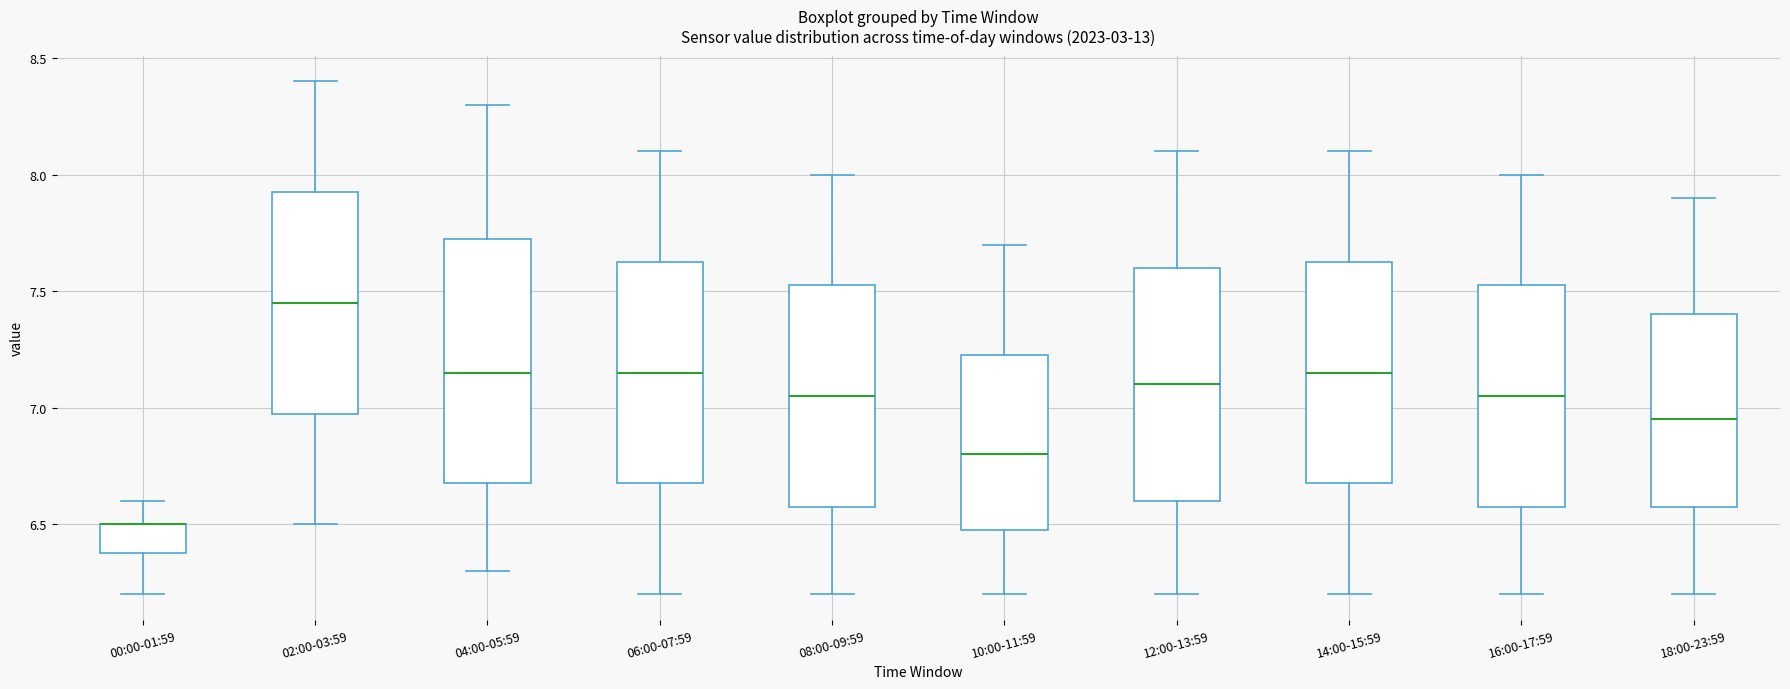

Reading left to right, transcribe this box plot: for each box, give where its median line is, the range the box spans, and where its two whiskers end, as read against the y-axis. The values are not printed on the chart, so give them approximately, as read against the axis.

00:00-01:59: median 6.50 (drawn on the box's upper edge), box 6.40 to 6.50, whiskers 6.20 to 6.60
02:00-03:59: median 7.45, box 7.00 to 7.95, whiskers 6.50 to 8.40
04:00-05:59: median 7.15, box 6.70 to 7.75, whiskers 6.30 to 8.30
06:00-07:59: median 7.15, box 6.70 to 7.65, whiskers 6.20 to 8.10
08:00-09:59: median 7.05, box 6.60 to 7.55, whiskers 6.20 to 8.00
10:00-11:59: median 6.80, box 6.50 to 7.25, whiskers 6.20 to 7.70
12:00-13:59: median 7.10, box 6.60 to 7.60, whiskers 6.20 to 8.10
14:00-15:59: median 7.15, box 6.70 to 7.65, whiskers 6.20 to 8.10
16:00-17:59: median 7.05, box 6.60 to 7.55, whiskers 6.20 to 8.00
18:00-23:59: median 6.95, box 6.60 to 7.40, whiskers 6.20 to 7.90